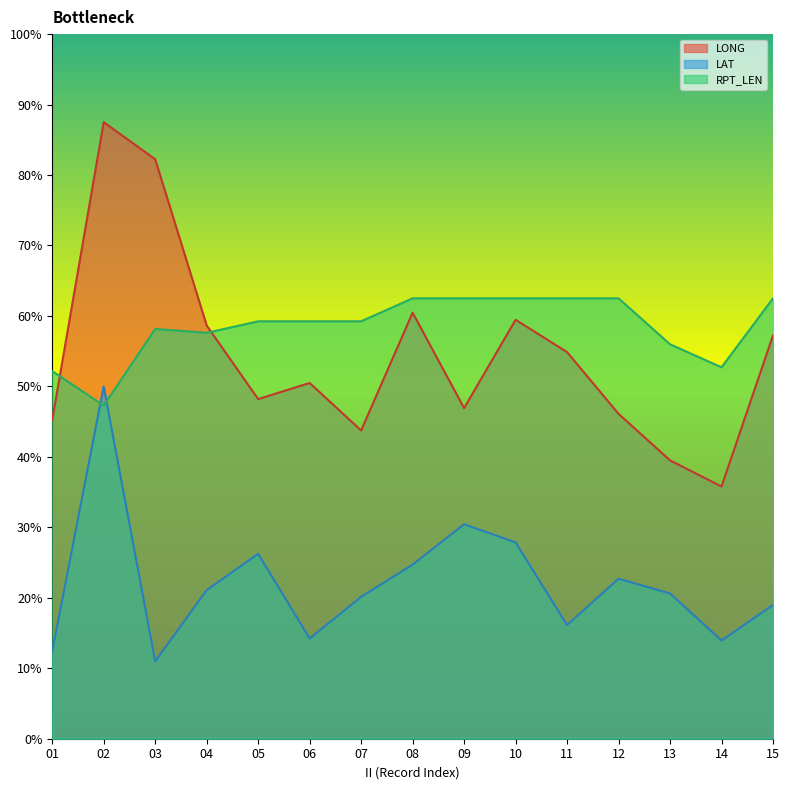

Where is the first local minimum for LONG?

05